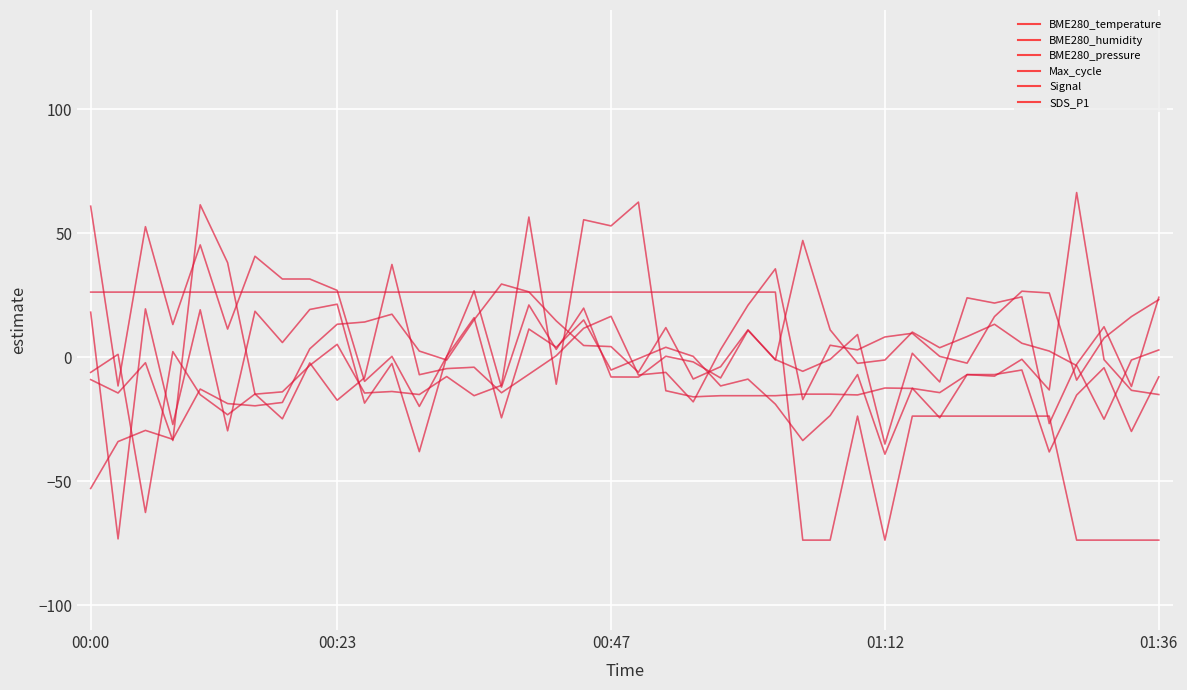

Is this an area chart (filled region under the line)?

No